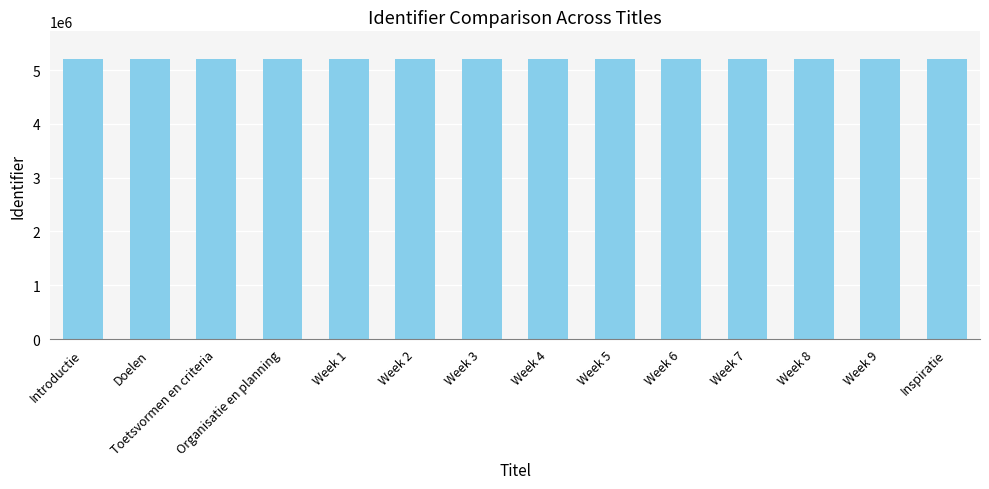

True or false: the data shows 5198717 at Introductie.

True